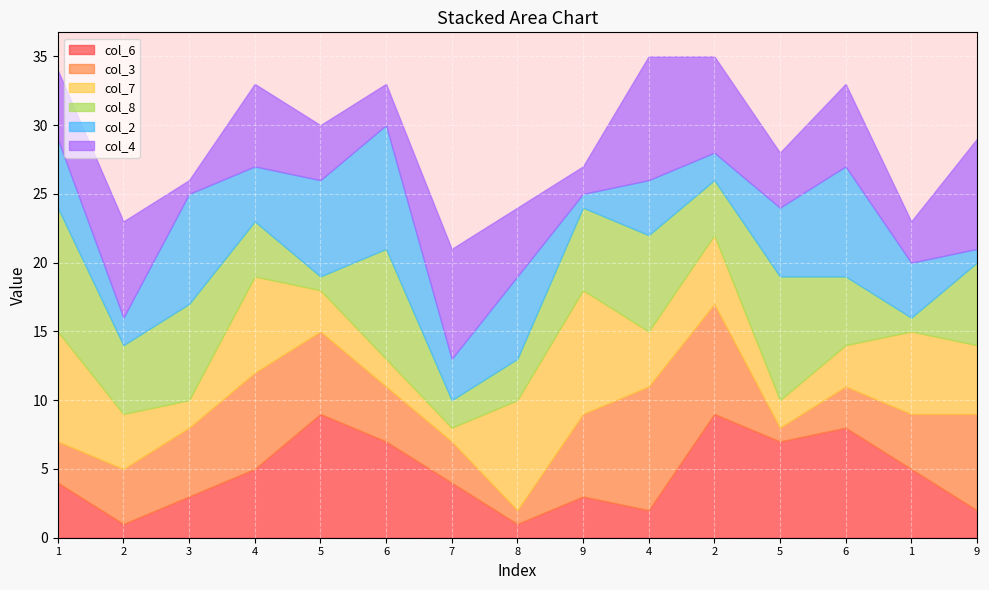

What is the value of the col_4 point at the 1st from the left?

5